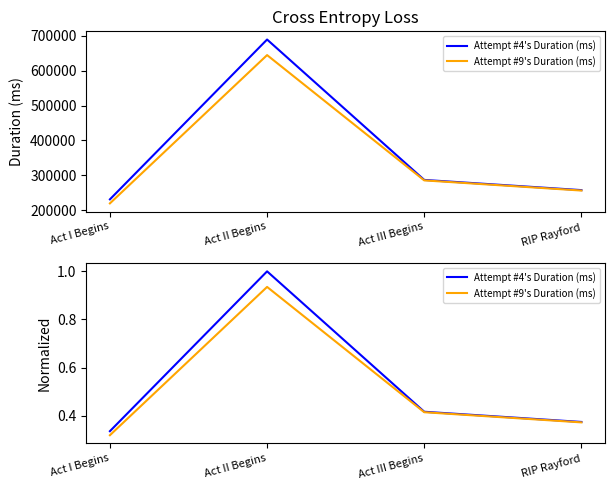

Reading left to right, transcribe all the data shown in this chart.

Attempt #4's Duration (ms): Act I Begins=0.3	Act II Begins=1.0	Act III Begins=0.4	RIP Rayford=0.4
Attempt #9's Duration (ms): Act I Begins=0.3	Act II Begins=0.9	Act III Begins=0.4	RIP Rayford=0.4